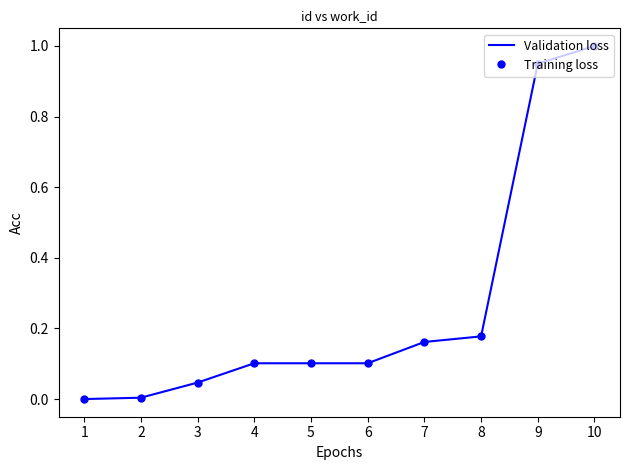

Does the chart have visible grid lines?

No